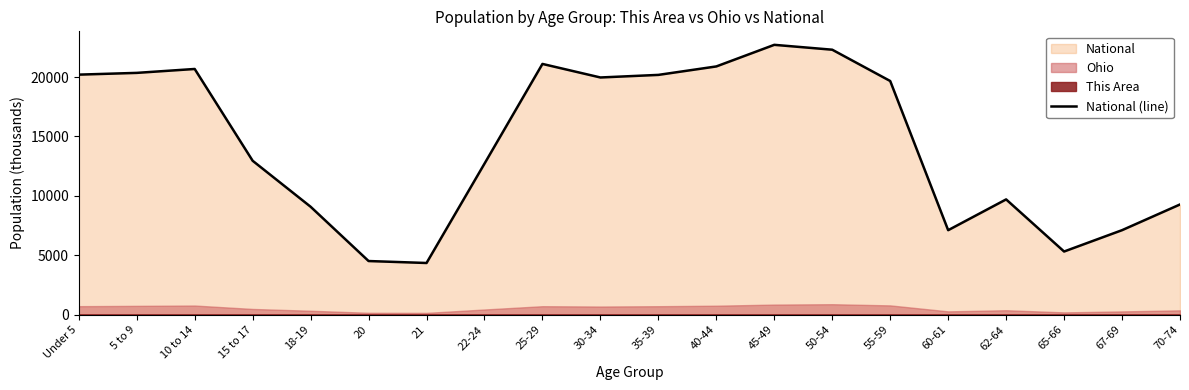

True or false: the data shows 34711.1 at 30-34.

False